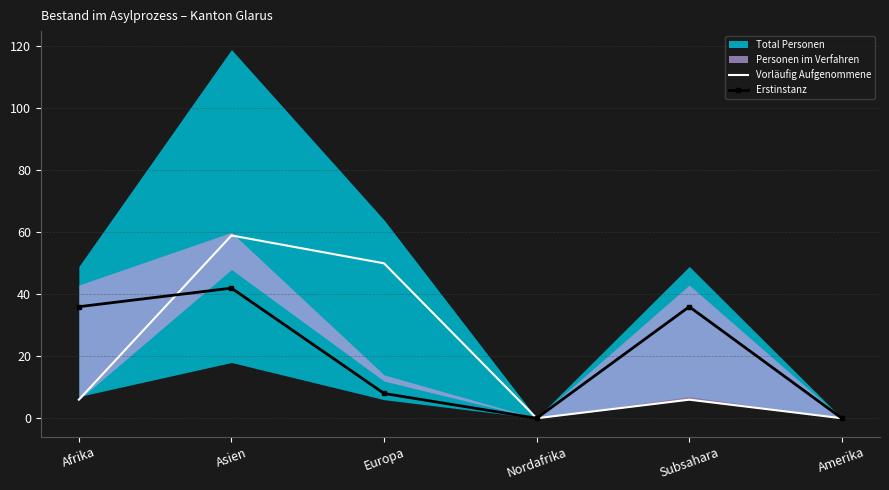

Is the value of Erstinstanz at Subsahara greater than the value of Vorläufig Aufgenommene at Amerika?

Yes